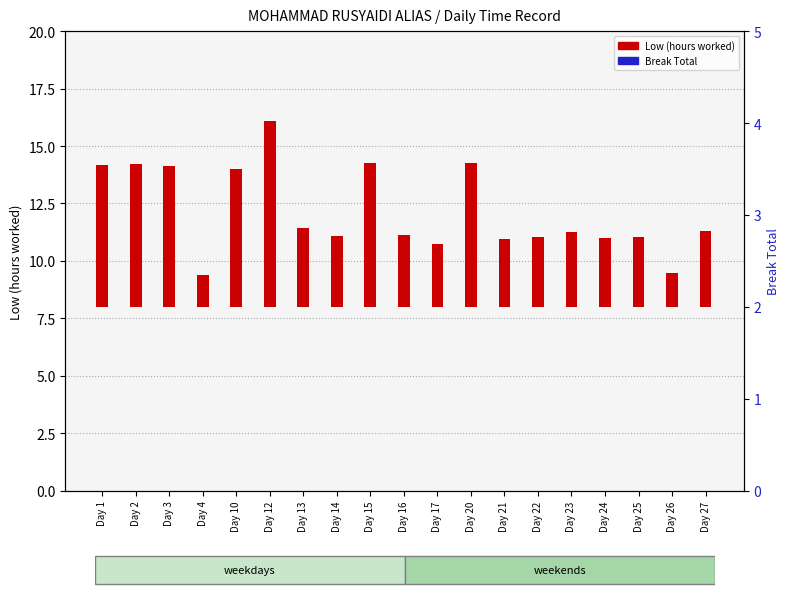

What is the approximate value of Low (hours worked) at Day 13?

3.4